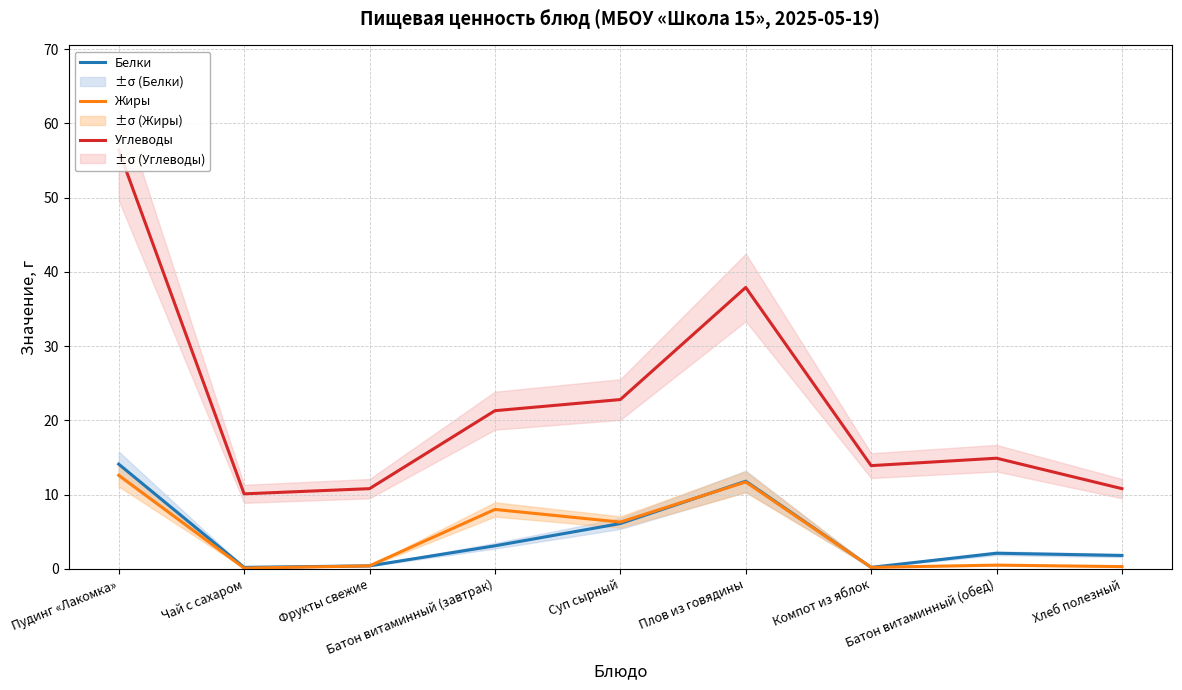

The value of Жиры at Хлеб полезный is 0.5. True or false?

False